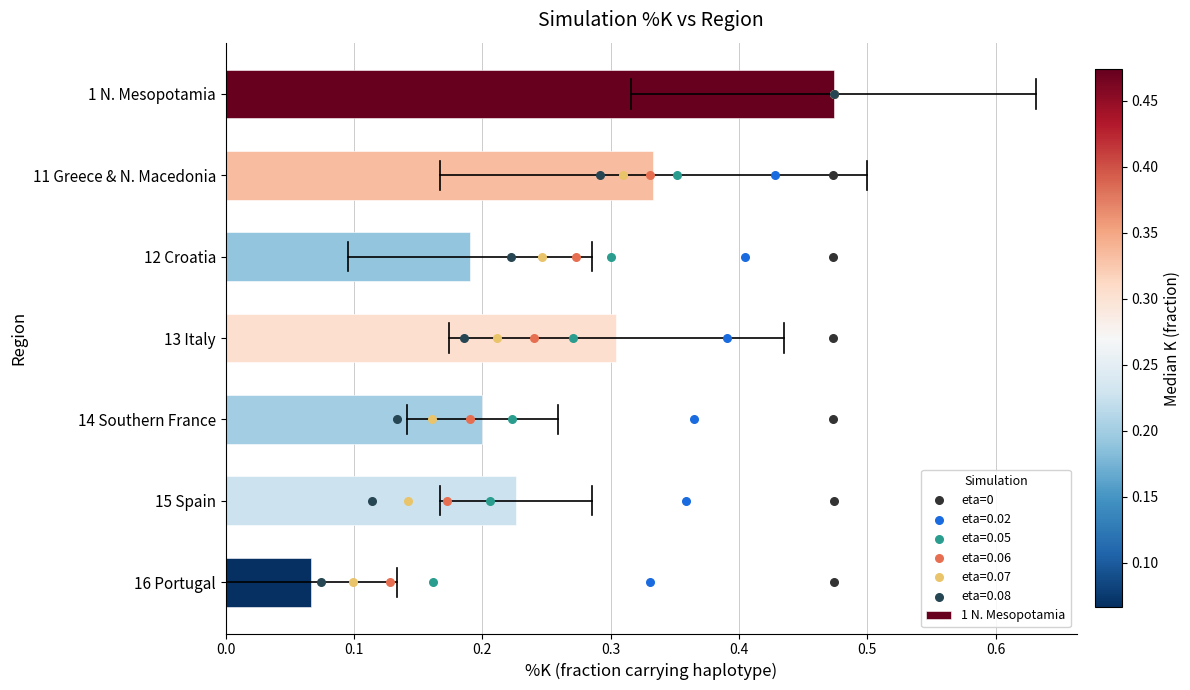

Which has a higher value, 0.3 or 0.5?

0.5